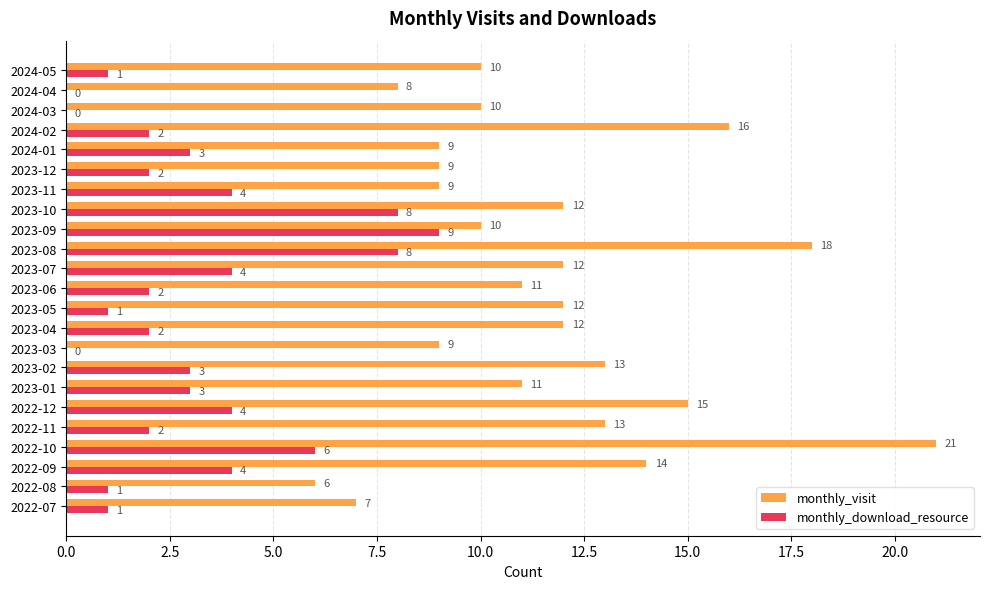

What value does the monthly_download_resource series have at 2023-01?

3